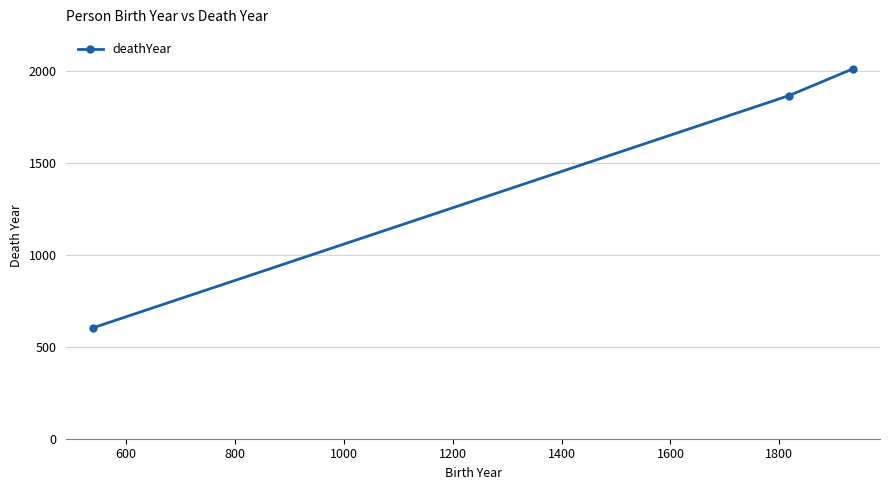

What is the smallest value displayed?

604